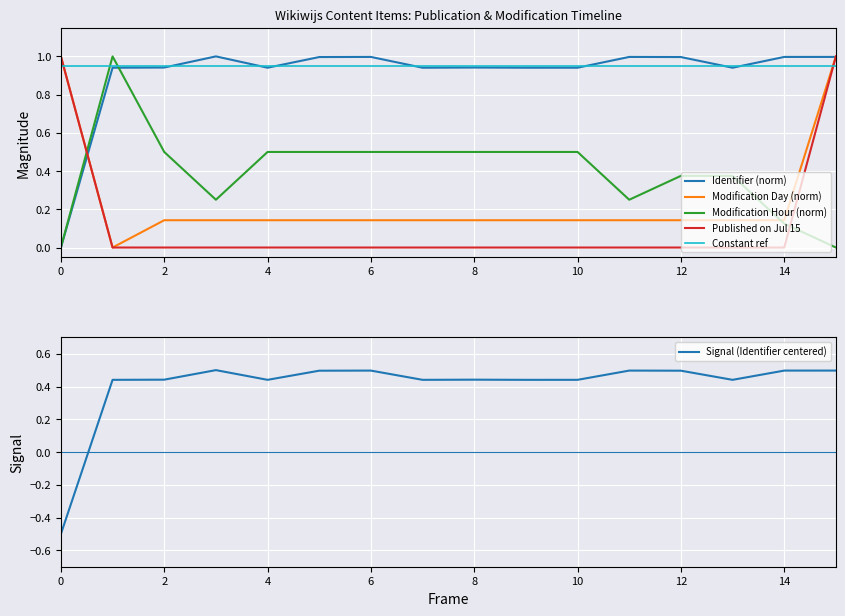

What is the average value of the Modification Day (norm) series?

0.2